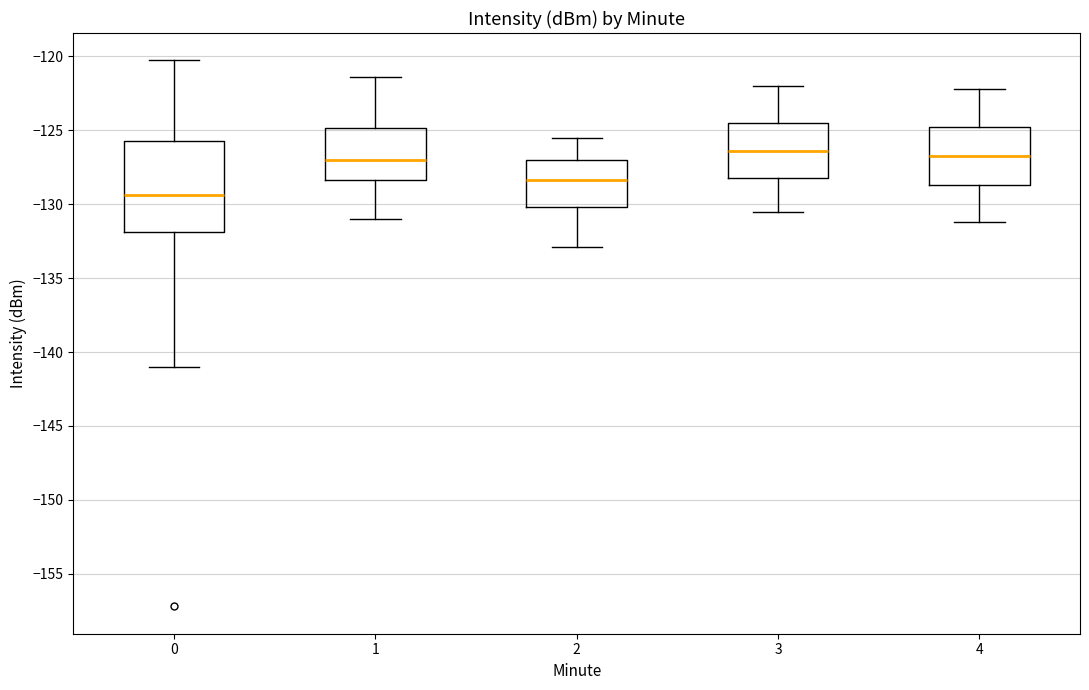

Reading left to right, read every box against the y-axis: the position of its median line, the range the box covers, and the ends of its whiskers. The values are not printed on the chart, so give them approximately, as read against the axis.

0: median -129.5, box -132.0 to -125.5, whiskers -141.0 to -120.5
1: median -127.0, box -128.5 to -125.0, whiskers -131.0 to -121.5
2: median -128.5, box -130.0 to -127.0, whiskers -133.0 to -125.5
3: median -126.5, box -128.0 to -124.5, whiskers -130.5 to -122.0
4: median -126.5, box -128.5 to -125.0, whiskers -131.0 to -122.0